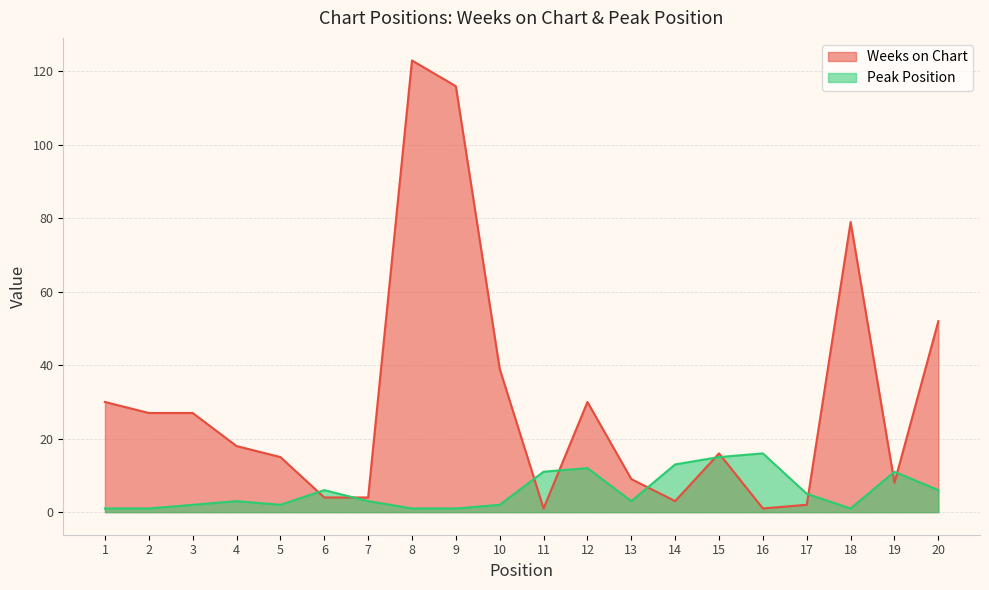

The value of Peak Position at 6 is 3. True or false?

False